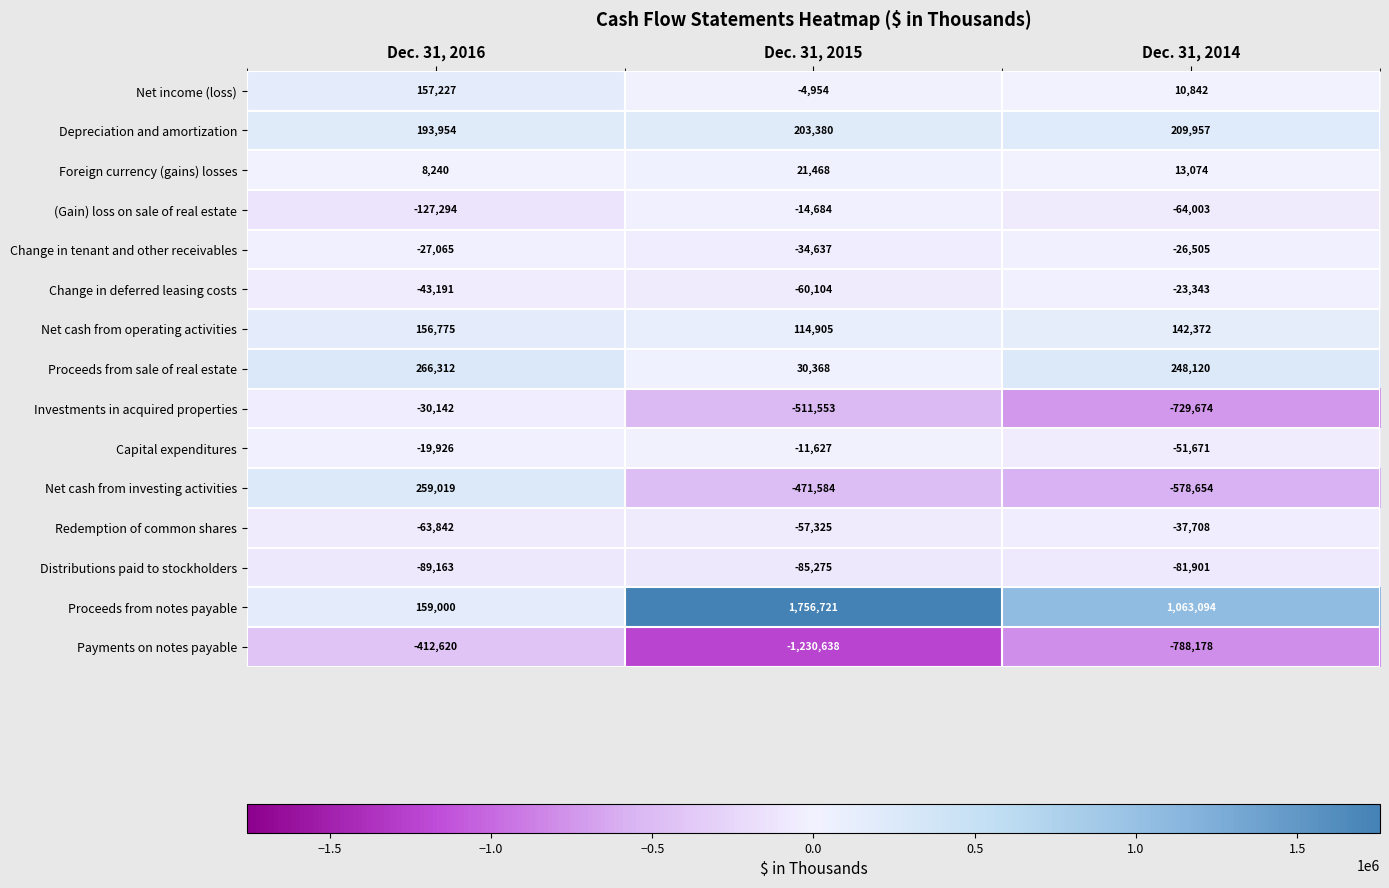

At which label does Payments on notes payable reach its peak?

Dec. 31, 2016